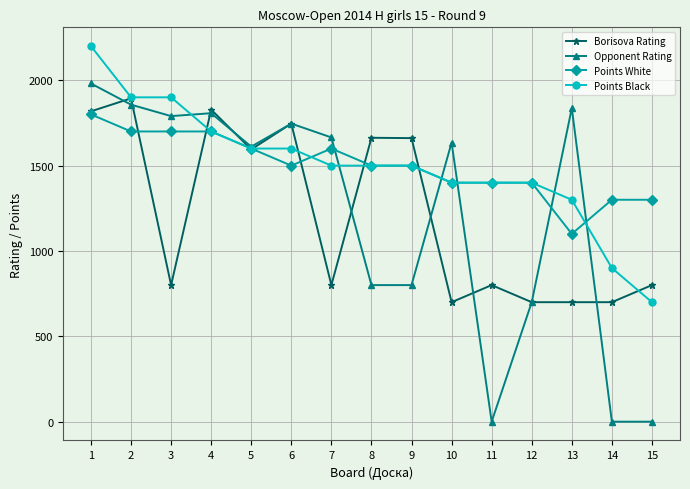

At how many categories does at least one series exceed 319?

15